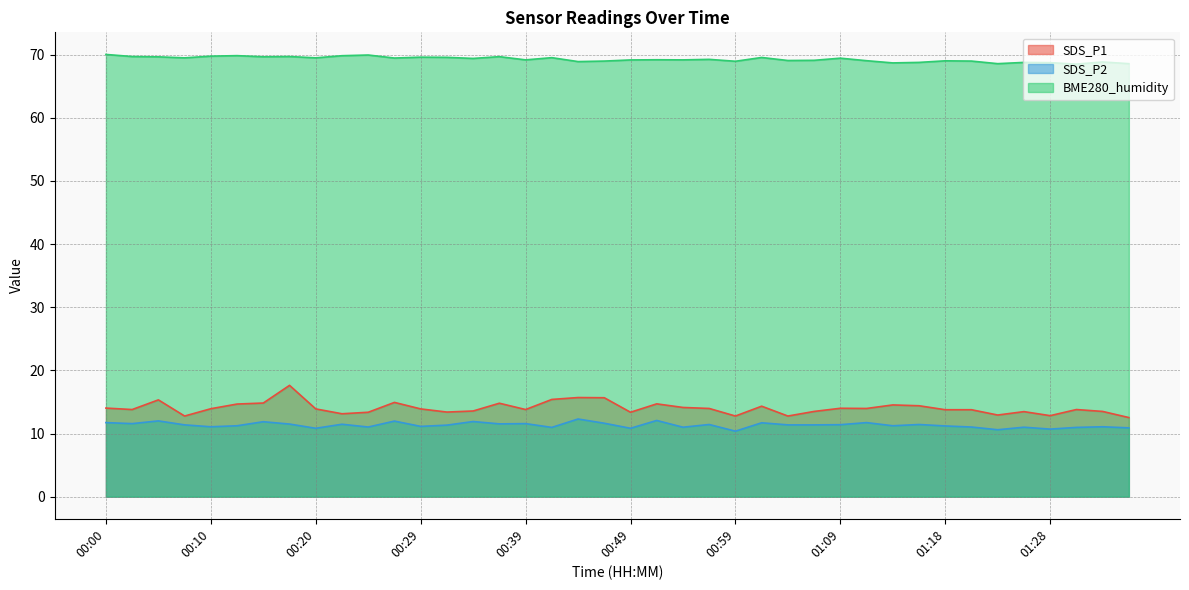

Which series has the largest range (max minus min)?

SDS_P1